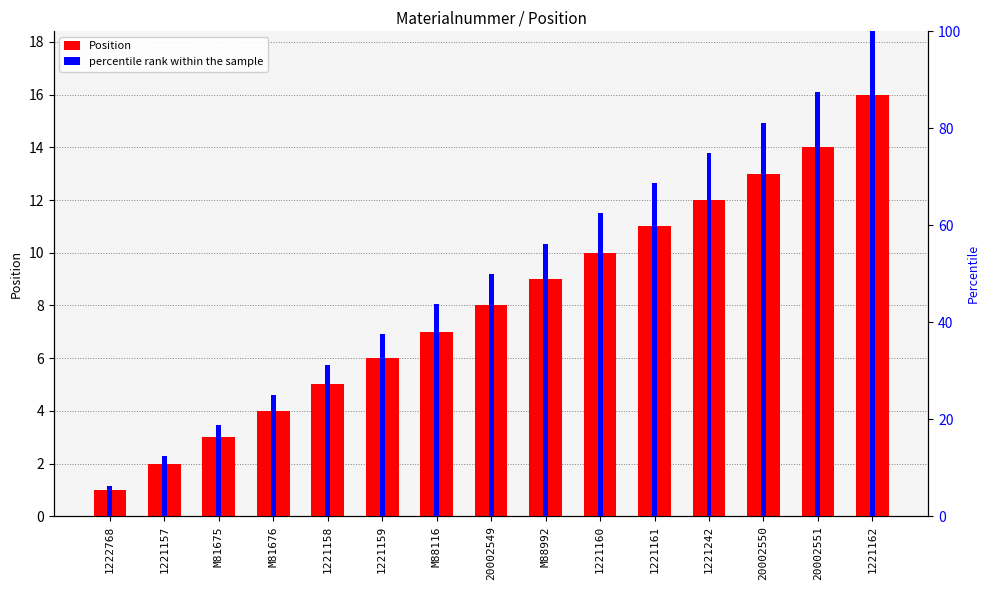

List the series in order of their peak value, lowest first.

Position, percentile rank within the sample